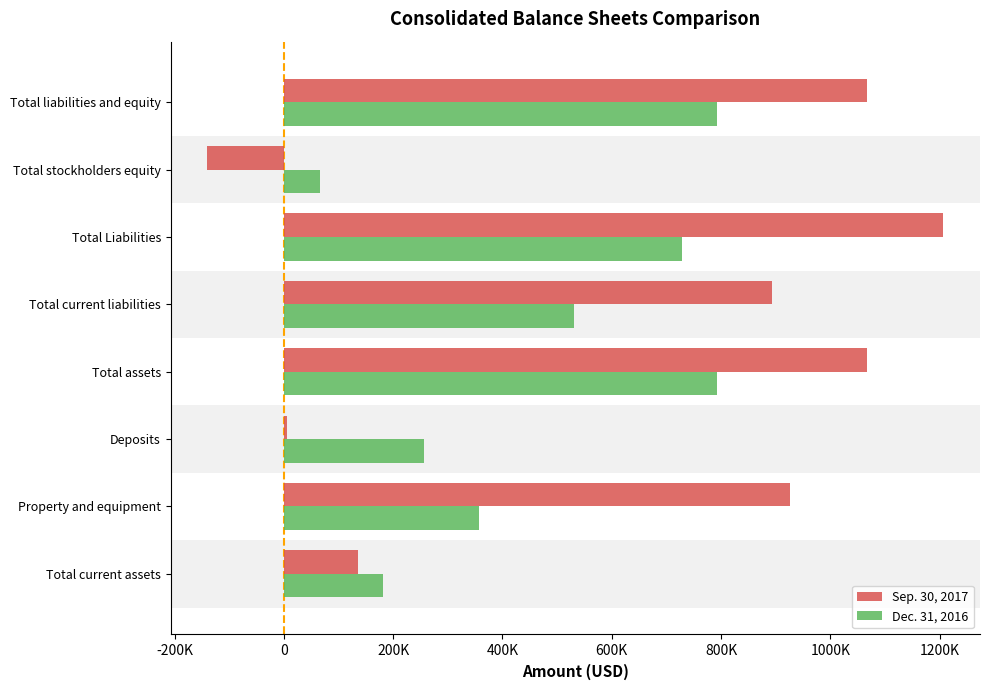

Which series has the widest spread of values?

Sep. 30, 2017